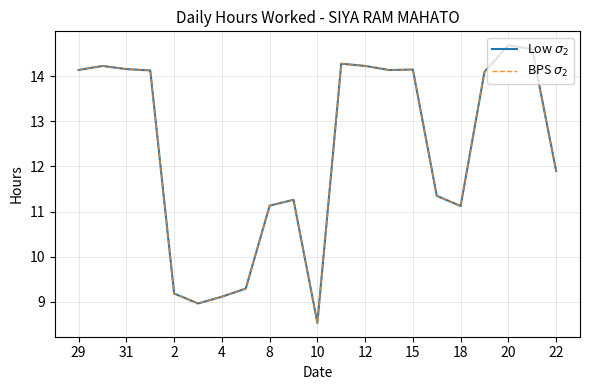

What is the minimum value for Low $\sigma_2$?

8.5